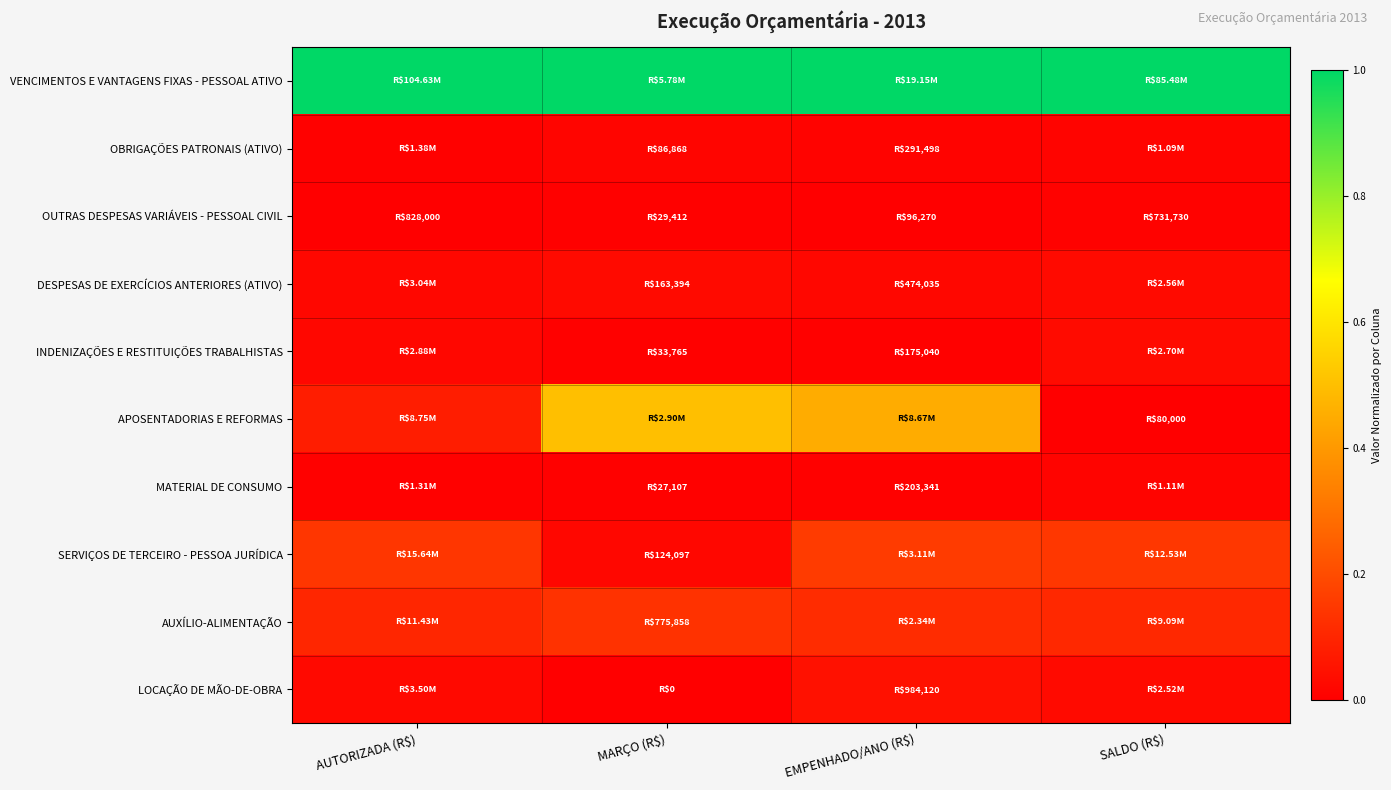

At which category is the sum across all series the highest?

EMPENHADO/ANO (R$)